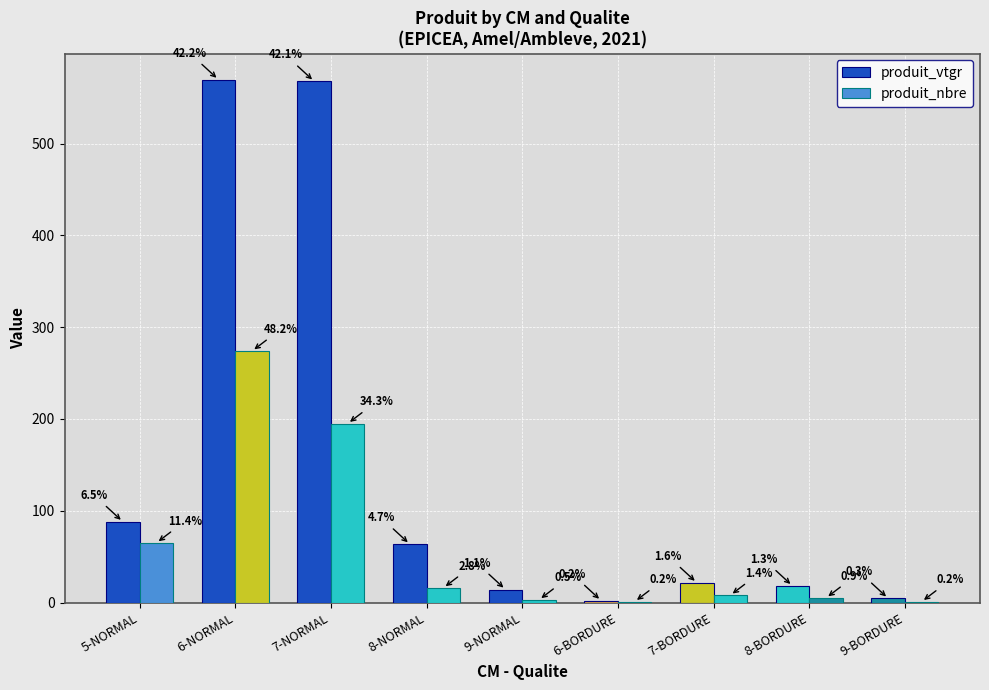

How many groups of bars are there?

9